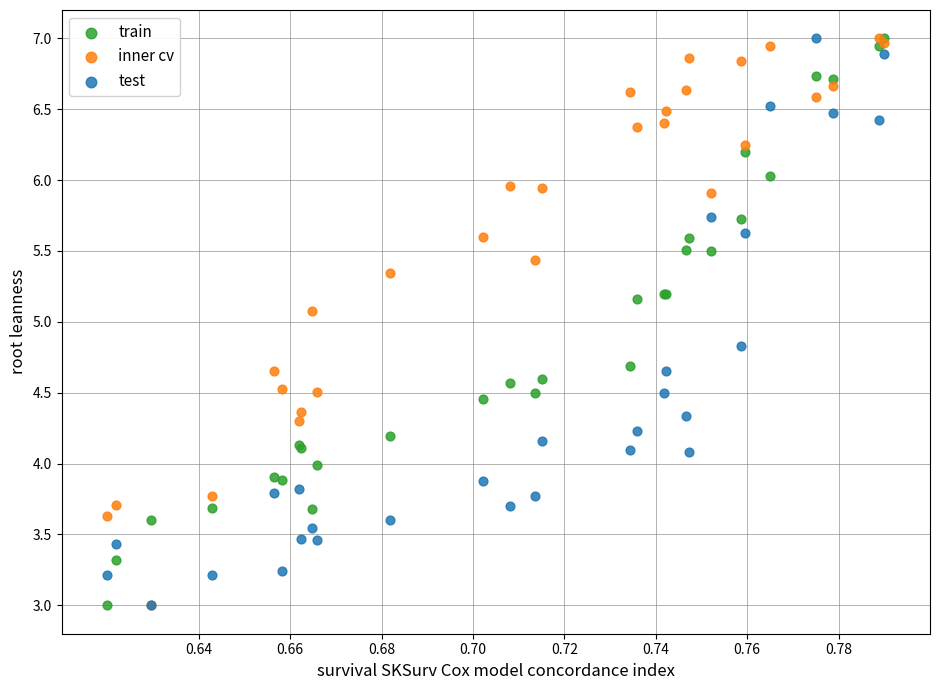

What are all the series names shown in the legend?

train, inner cv, test